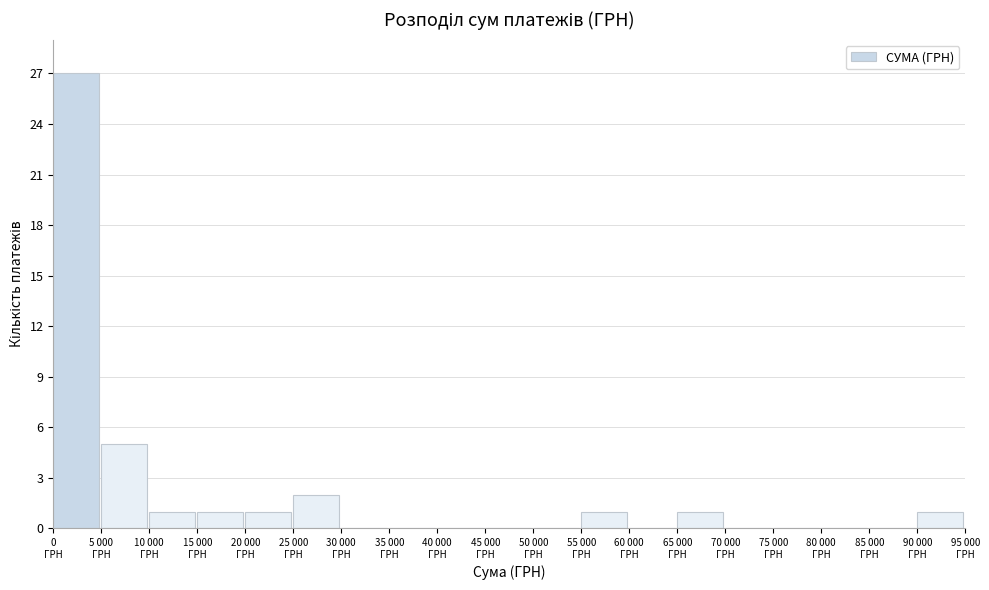

What is the sum of all values?

40